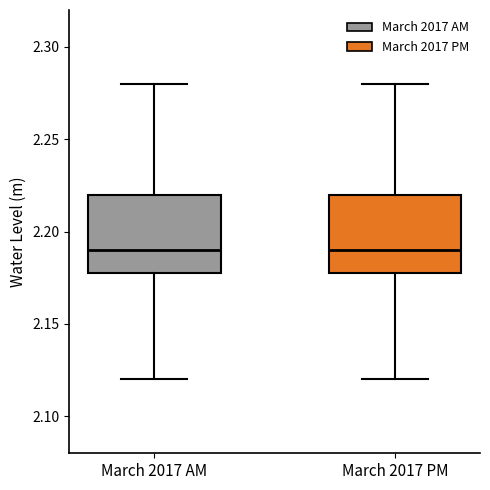

Reading left to right, read every box against the y-axis: the position of its median line, the range the box covers, and the ends of its whiskers. The values are not printed on the chart, so give them approximately, as read against the axis.

March 2017 AM: median 2.19, box 2.18 to 2.22, whiskers 2.12 to 2.28
March 2017 PM: median 2.19, box 2.18 to 2.22, whiskers 2.12 to 2.28